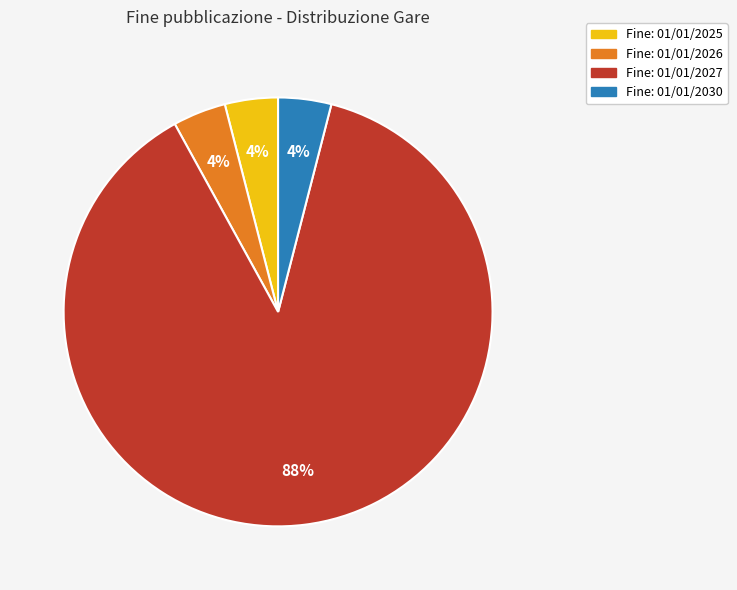

To the nearest percent, what is the average slice percentage?

25%